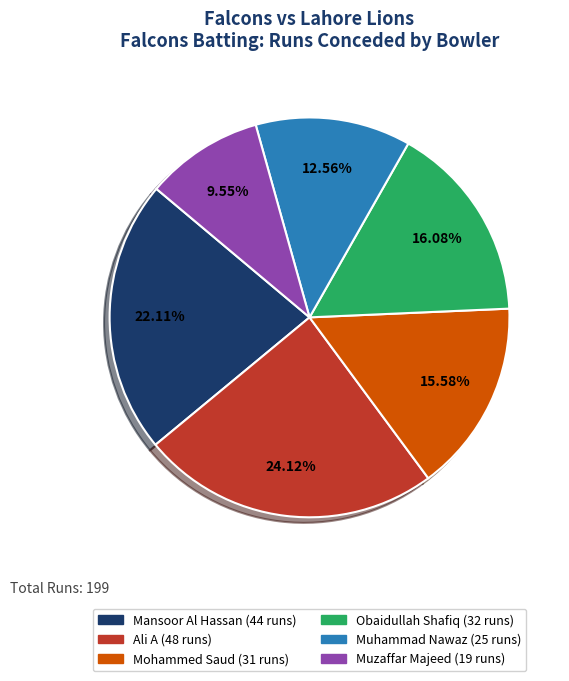

To the nearest percent, what is the combined percentage of Muhammad Nawaz and Mansoor Al Hassan?

35%